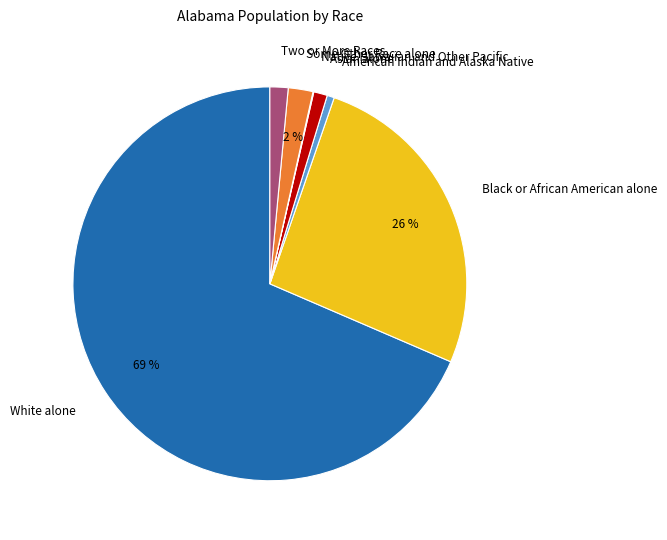

Which category has the biggest portion of the pie?

White alone